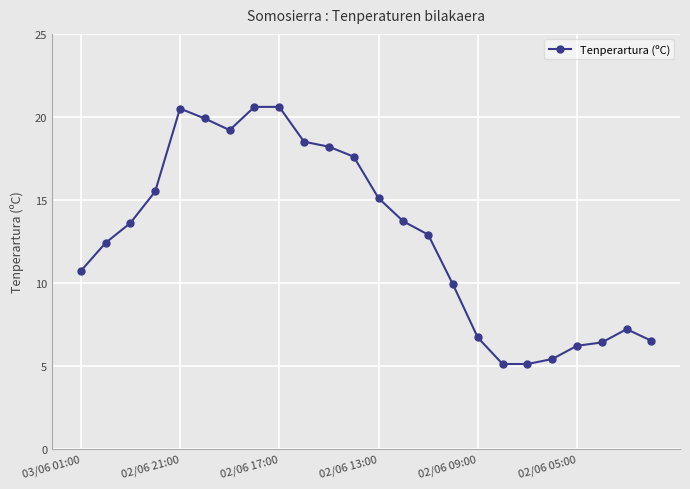

What is the value of the 22nd point from the left?

6.4